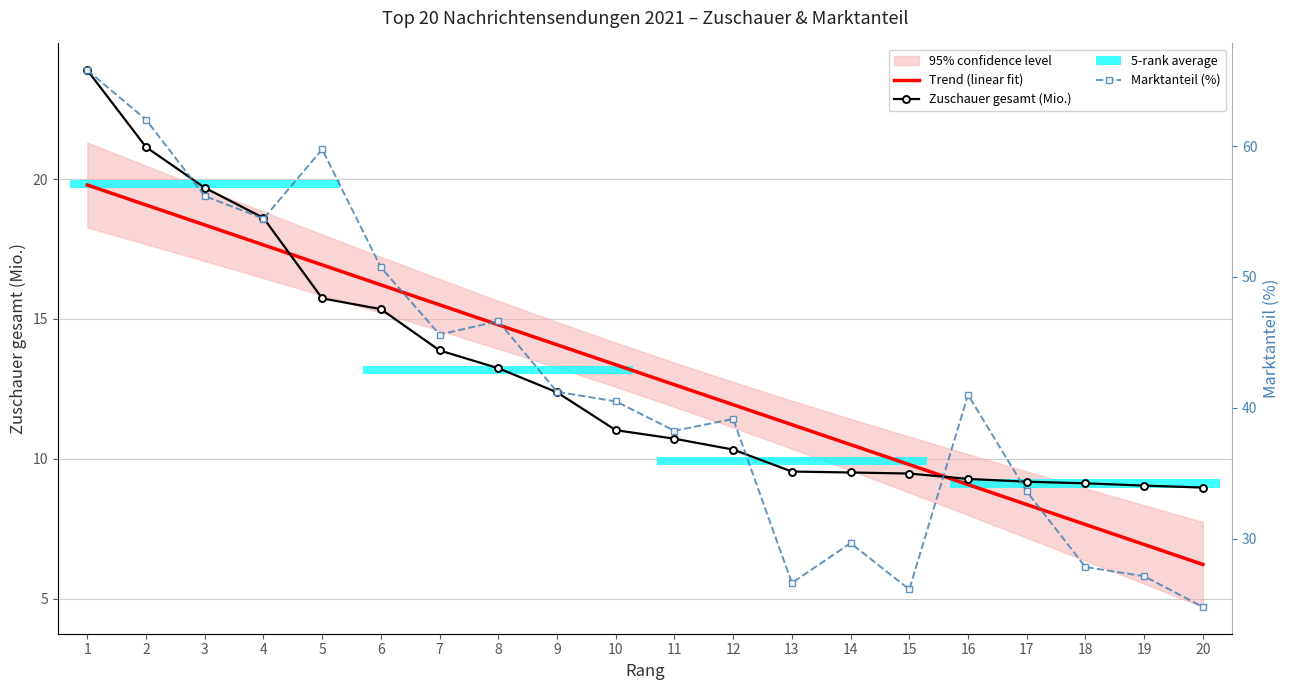

Rank the series at 5 from highest to lowest value.

Marktanteil (%), Trend (linear fit), Zuschauer gesamt (Mio.)